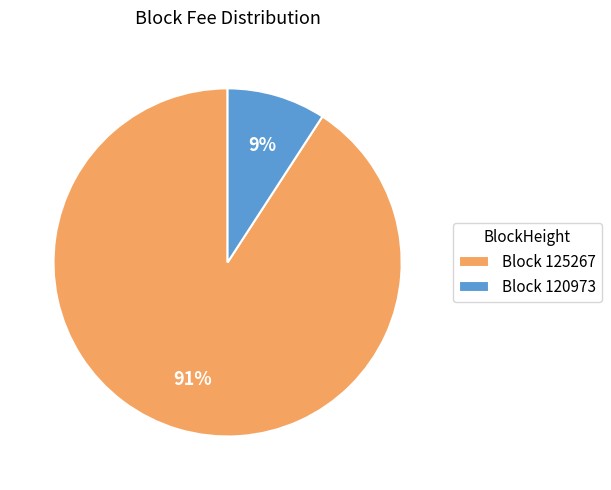

Does any single category account for the majority?

Yes